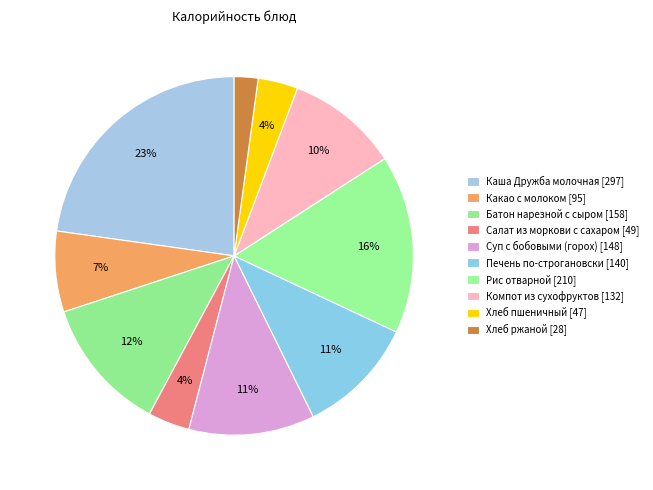

What is the change in value from Салат из моркови с сахаром to Печень по-строгановски?

+91